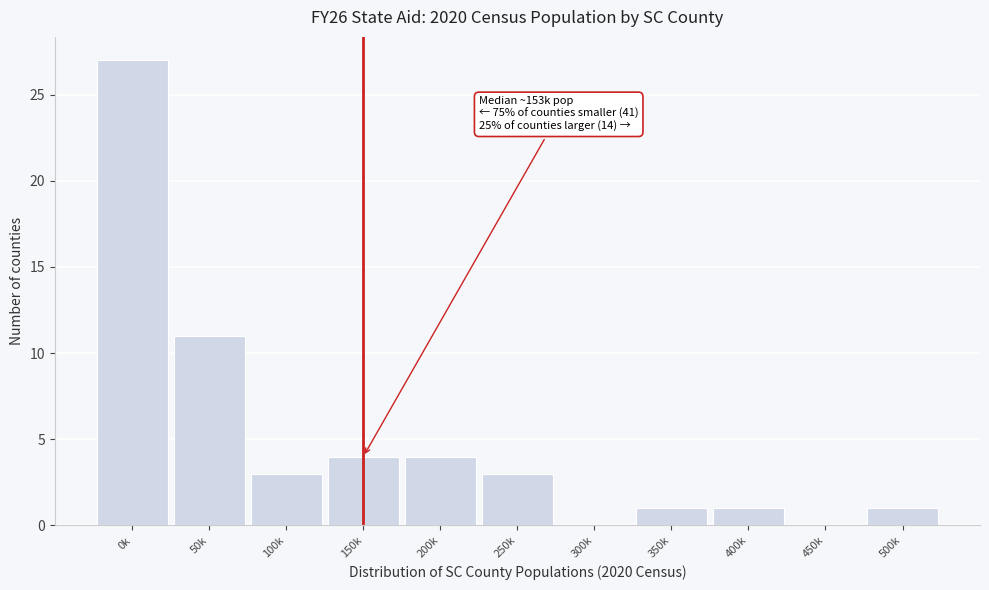

Reading left to right, what are all the values shown in this chart?

0k=27	50k=11	100k=3	150k=4	200k=4	250k=3	300k=0	350k=1	400k=1	450k=0	500k=1